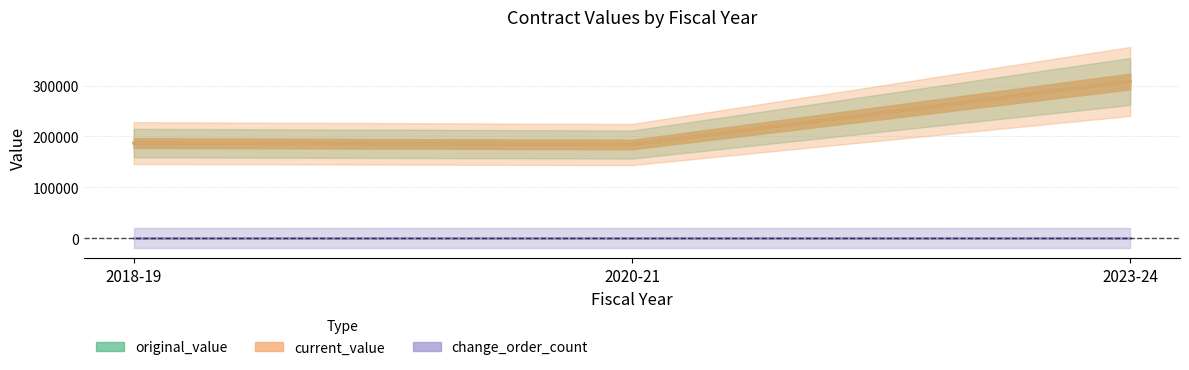

Reading left to right, list all the values displayed in this chart.

original_value: 186868	184000	308100
current_value: 186868	184000	308100
change_order_count: 0	0	0